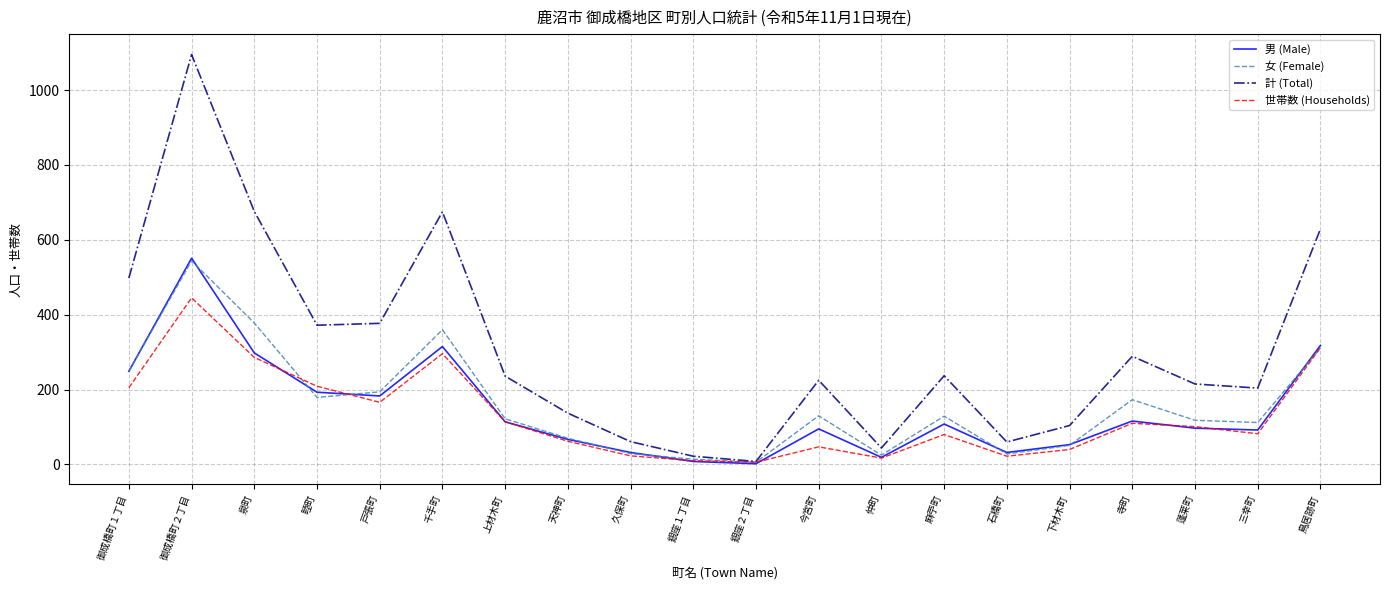

Where is the first local minimum for 女 (Female)?

睦町